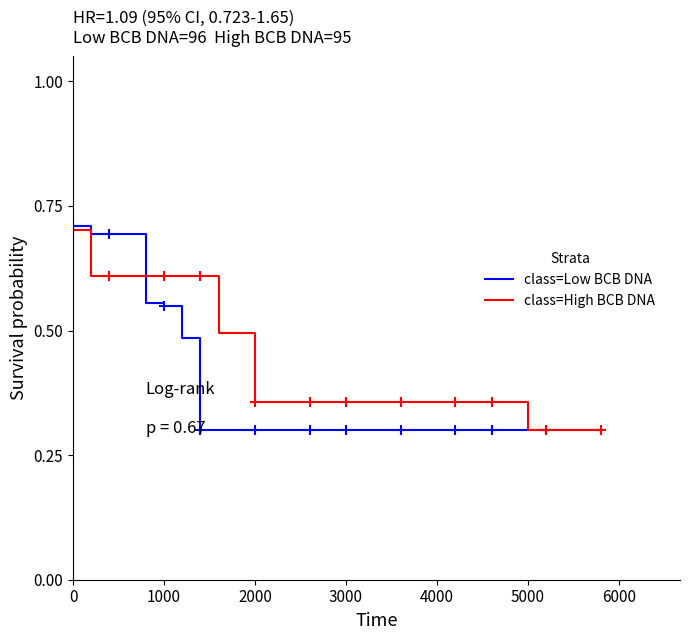

Is this an area chart (filled region under the line)?

No